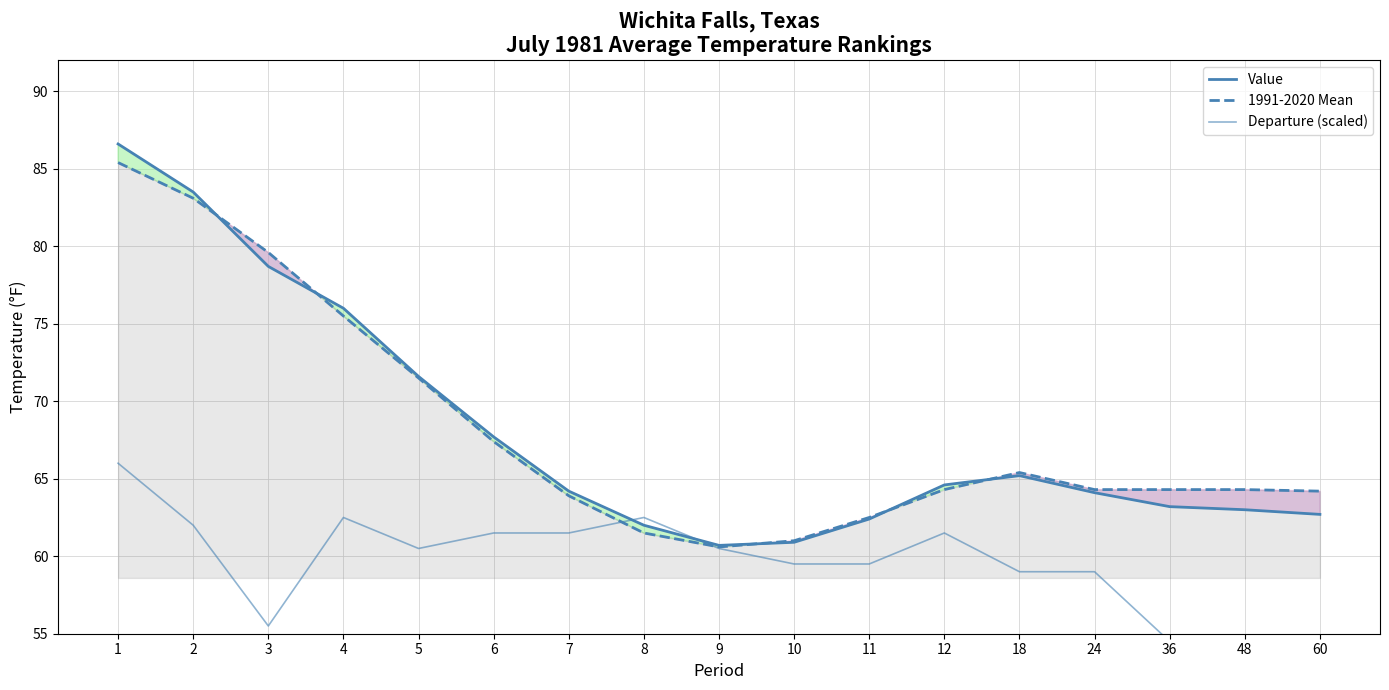

What is the spread (max minus min) of values at 1?

20.6